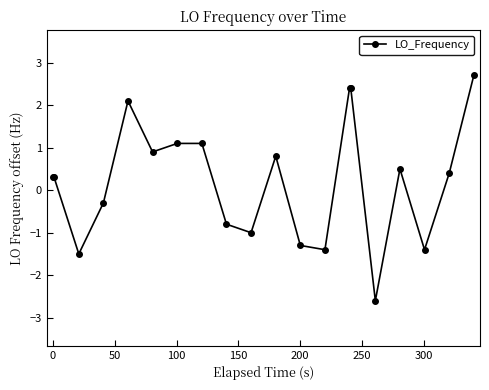

What is the value of the 13th point from the left?

-1.4